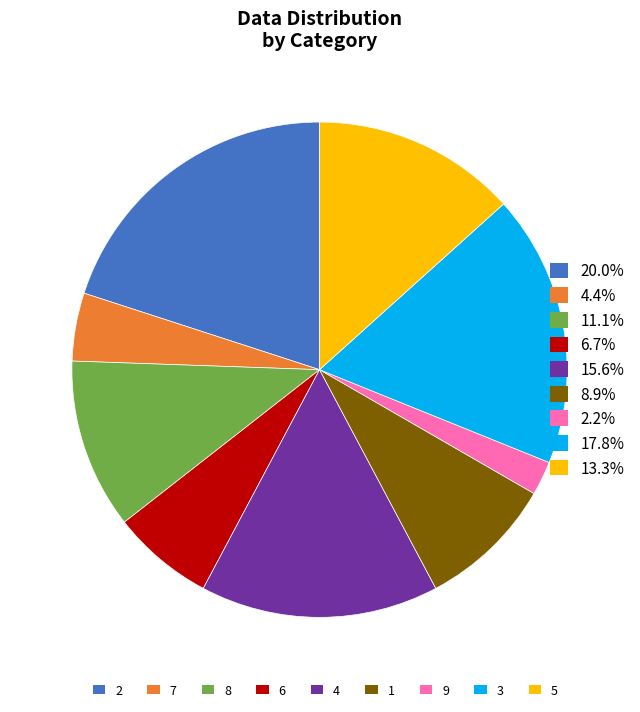

Count the number of slices in the pie.

9